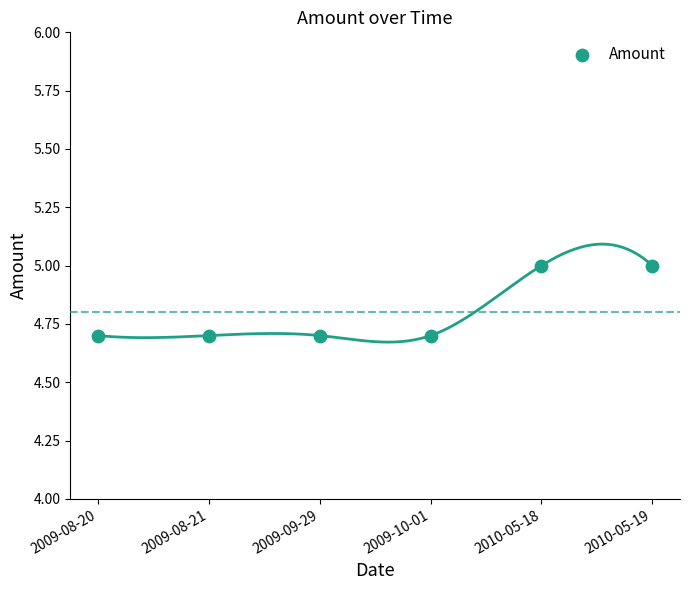

What is the average Y value?

4.8